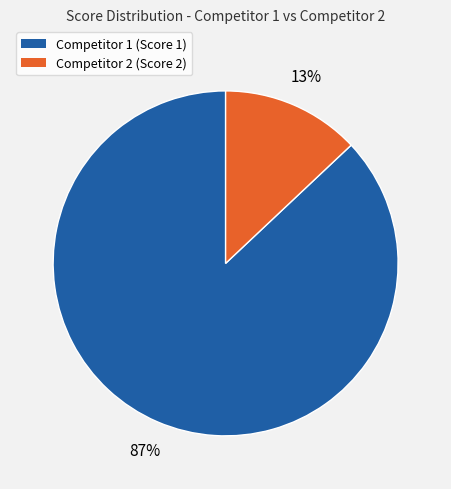

To the nearest percent, what is the difference between the Competitor 2 (Score 2) and Competitor 1 (Score 1) slice percentages?

74%